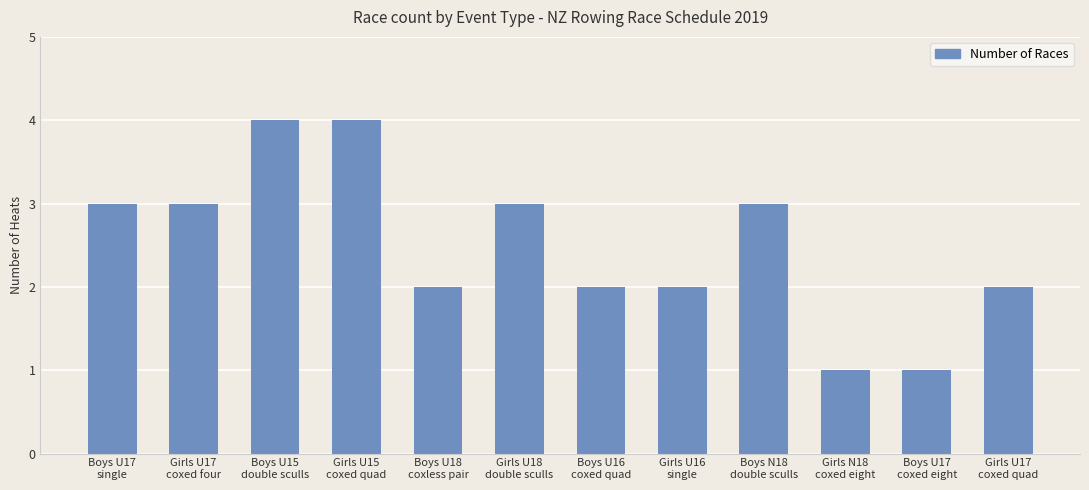

What is the change in value from Boys U17
single to Girls U17
coxed quad?

-1